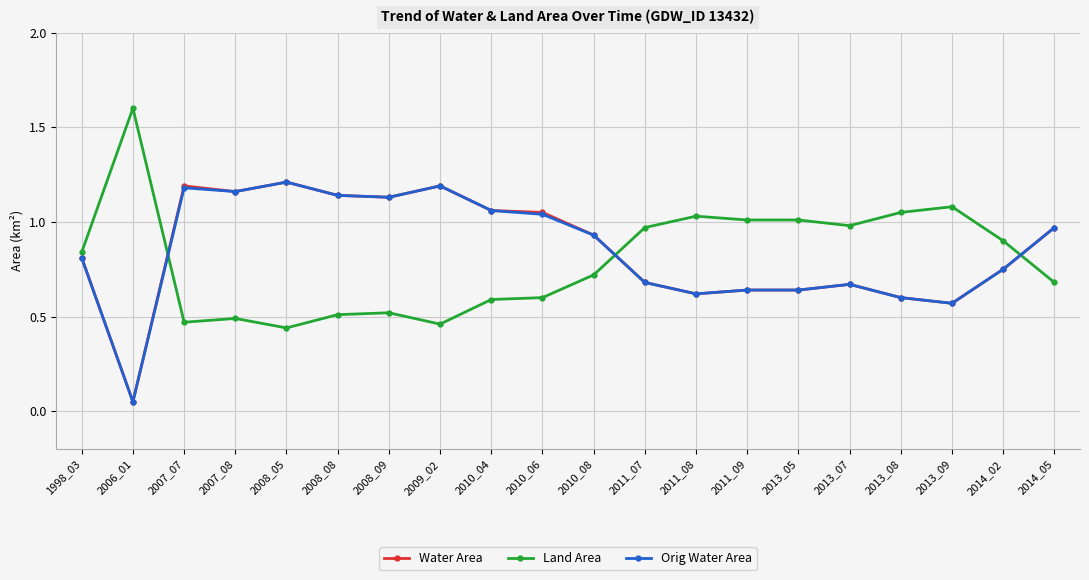

Is it true that Orig Water Area equals 1.0 at 2014_05?

True